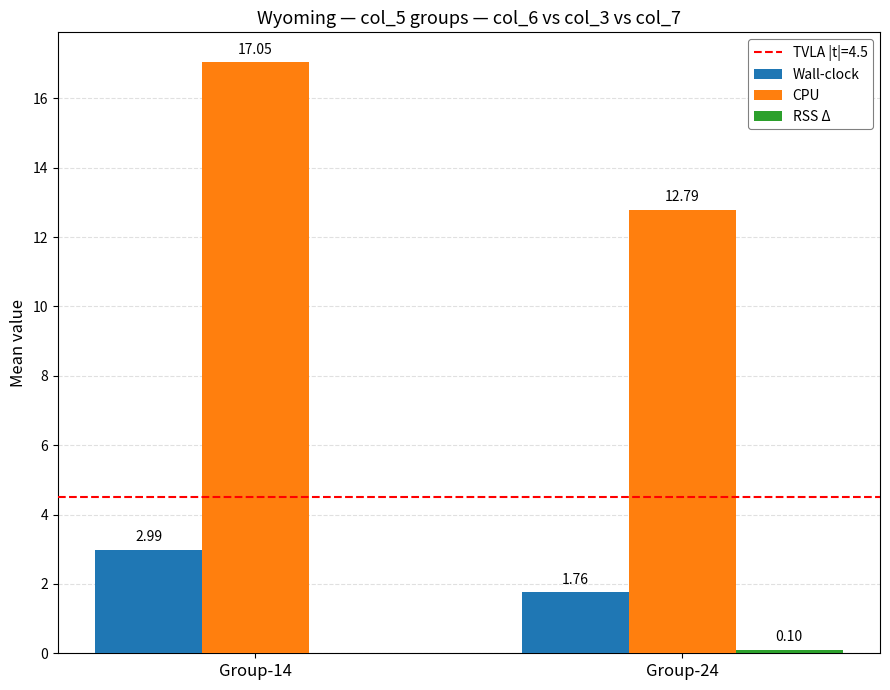

Is it true that CPU equals 7.9 at Group-24?

False